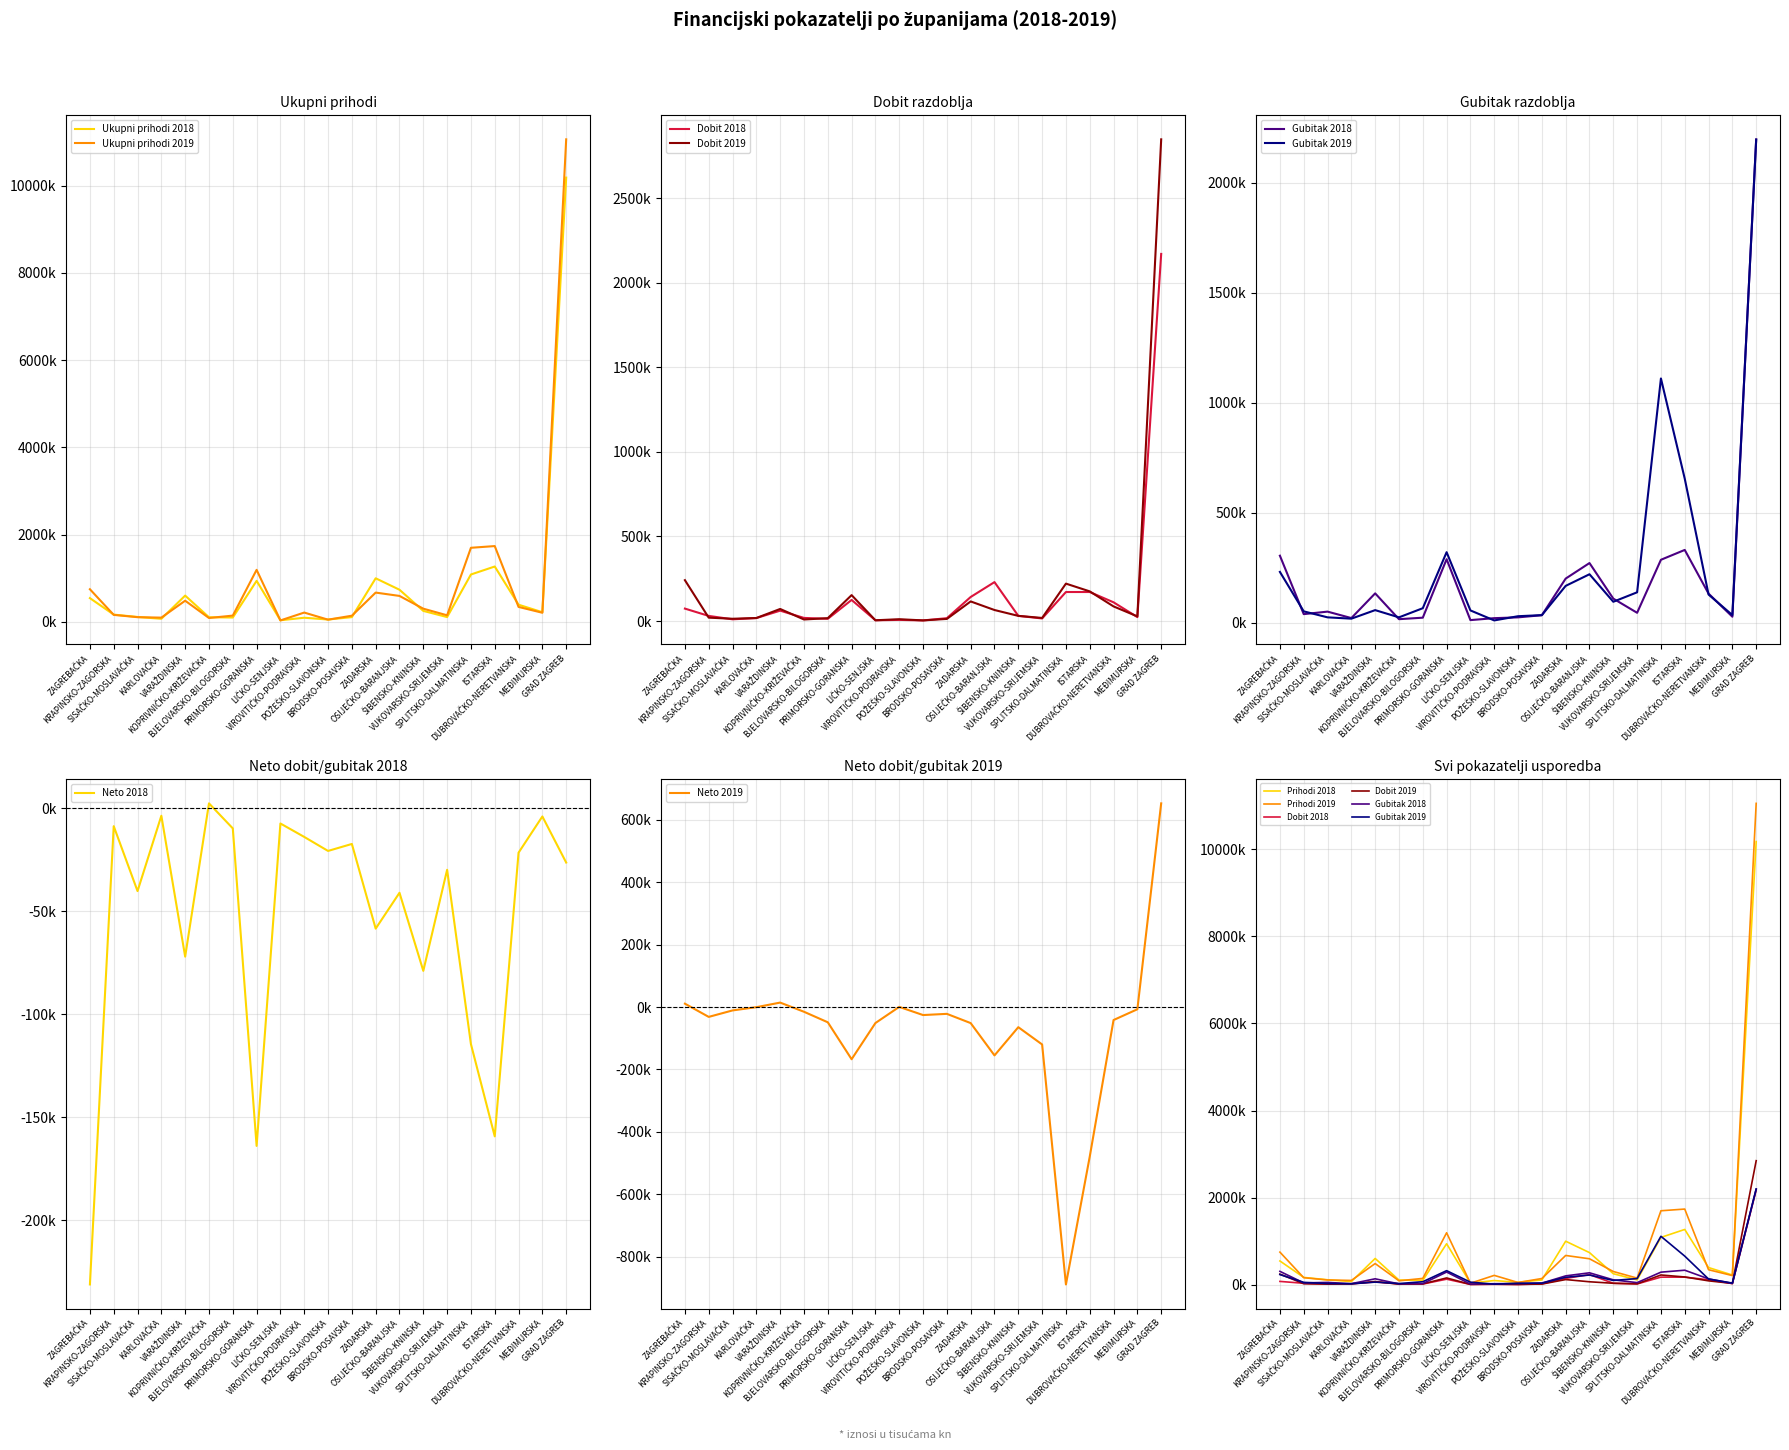

Is the value of Ukupni prihodi 2018 at SISAČKO-MOSLAVAČKA greater than the value of Ukupni prihodi 2019 at KOPRIVNIČKO-KRIŽEVAČKA?

Yes